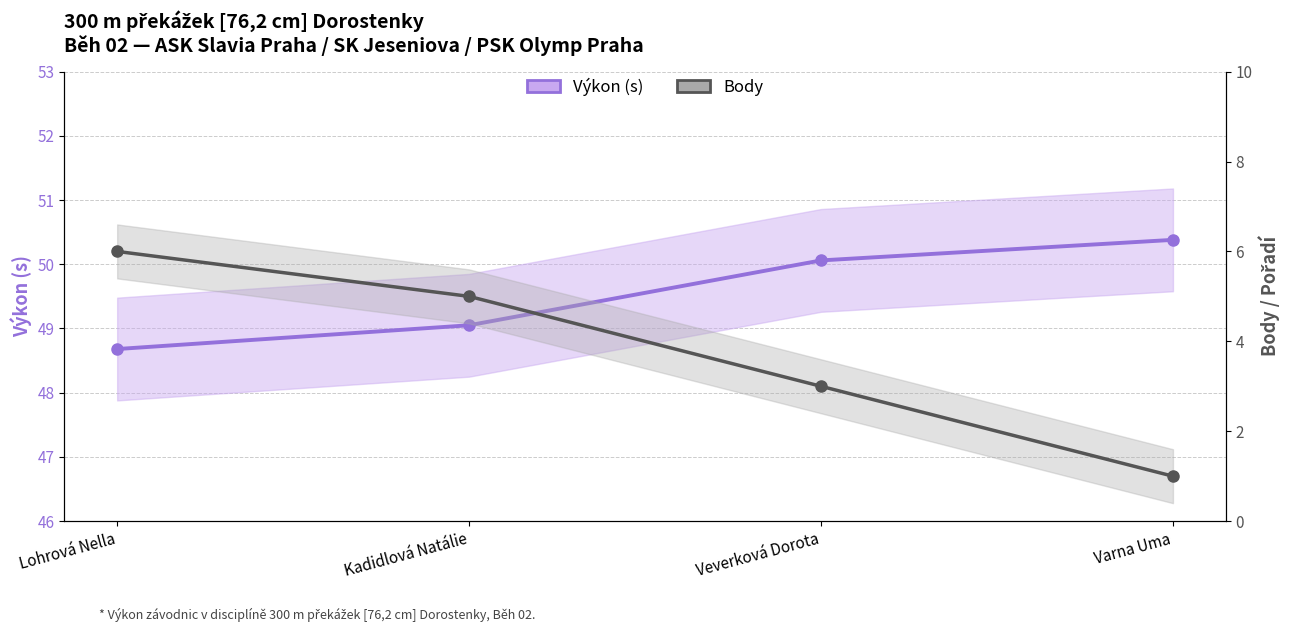

Which has a higher value, Lohrová Nella or Veverková Dorota?

Veverková Dorota